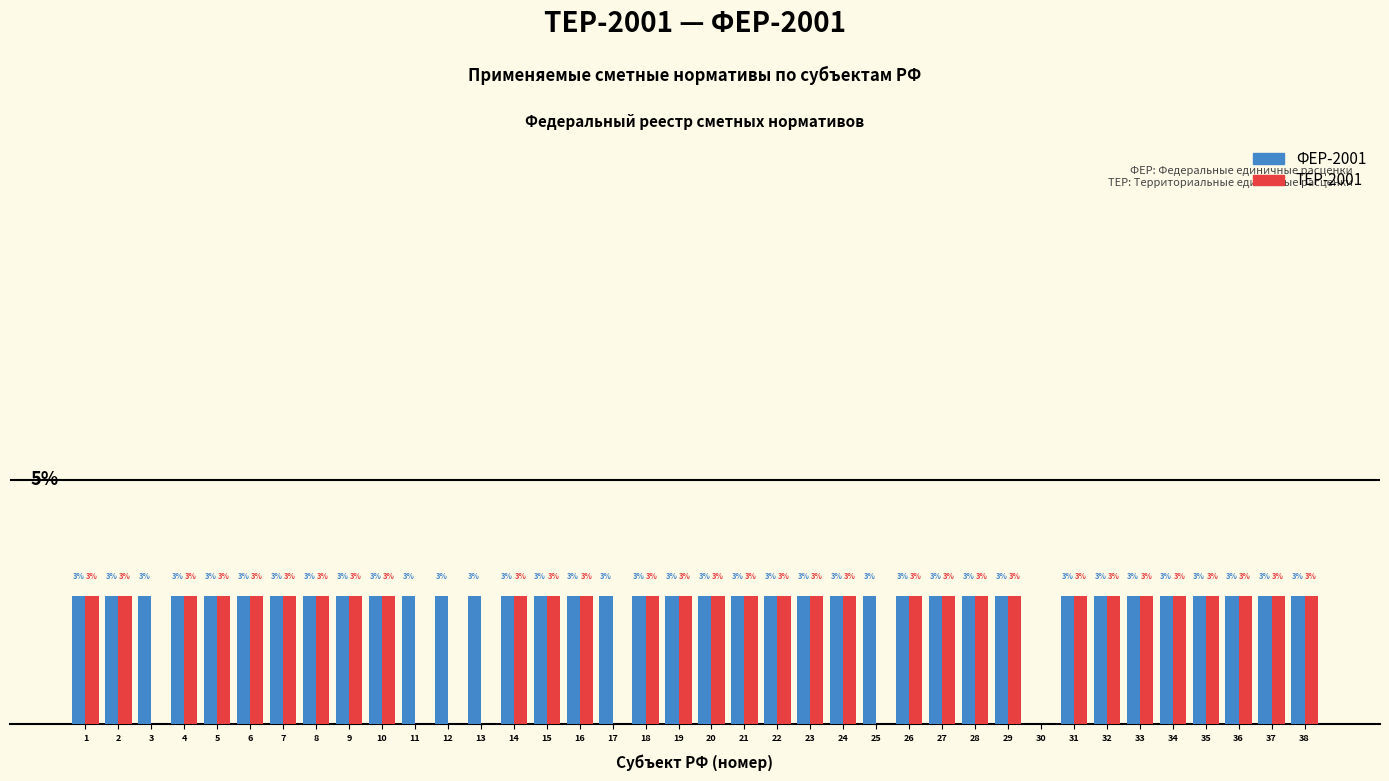

What are all the series names shown in the legend?

ФЕР-2001, ТЕР-2001